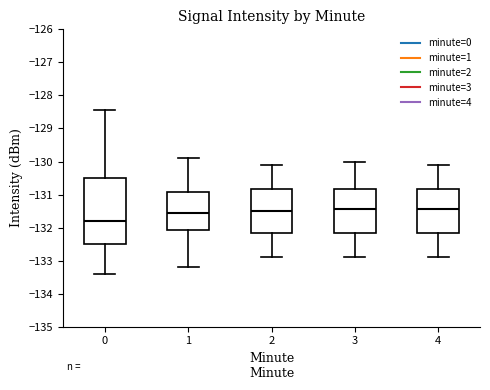

Which box has the lowest median line?

0